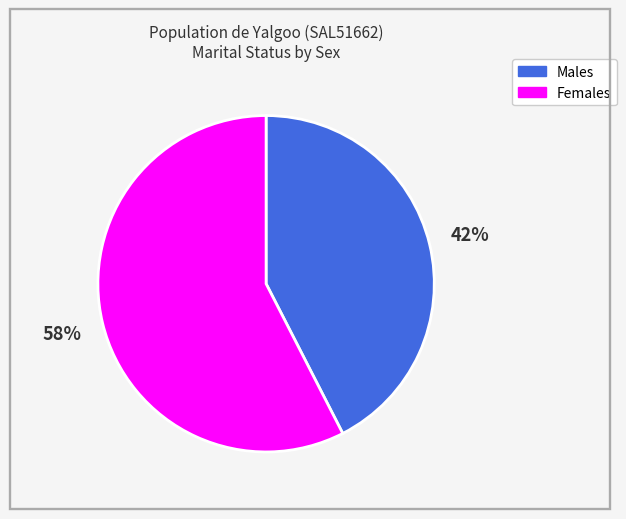

Combined, do Females and Males account for over 50%?

Yes